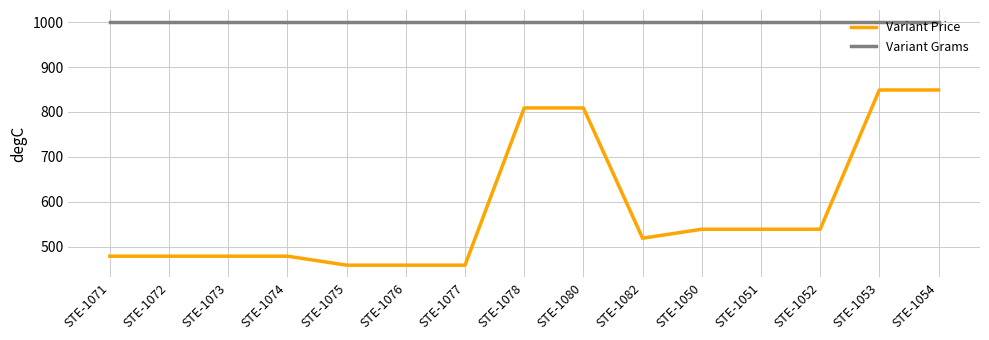

Reading left to right, what are all the values shown in this chart?

Variant Price: STE-1071=479	STE-1072=479	STE-1073=479	STE-1074=479	STE-1075=459	STE-1076=459	STE-1077=459	STE-1078=809	STE-1080=809	STE-1082=519	STE-1050=539	STE-1051=539	STE-1052=539	STE-1053=849	STE-1054=849
Variant Grams: STE-1071=1000	STE-1072=1000	STE-1073=1000	STE-1074=1000	STE-1075=1000	STE-1076=1000	STE-1077=1000	STE-1078=1000	STE-1080=1000	STE-1082=1000	STE-1050=1000	STE-1051=1000	STE-1052=1000	STE-1053=1000	STE-1054=1000